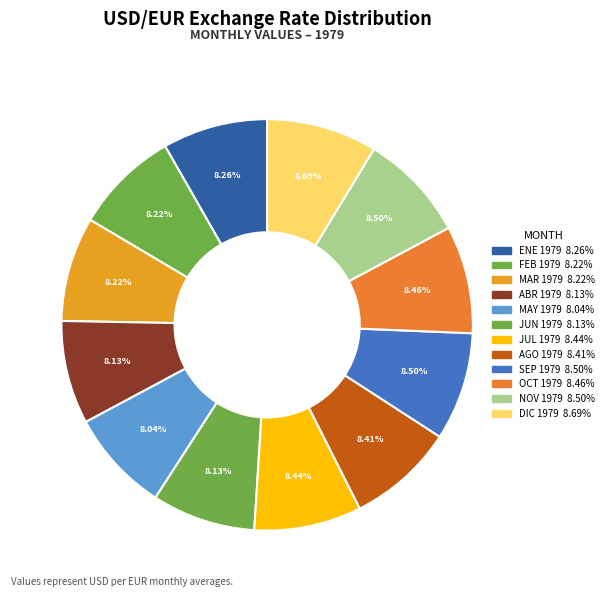

Count the number of slices in the pie.

12